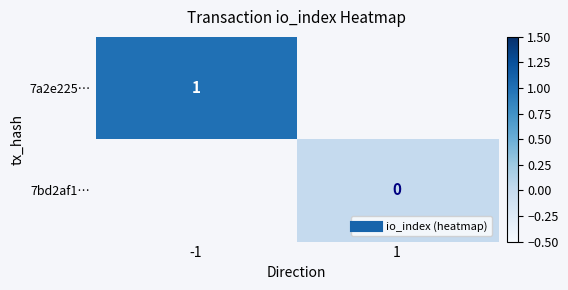

Which has a higher value, 1 or -1?

-1